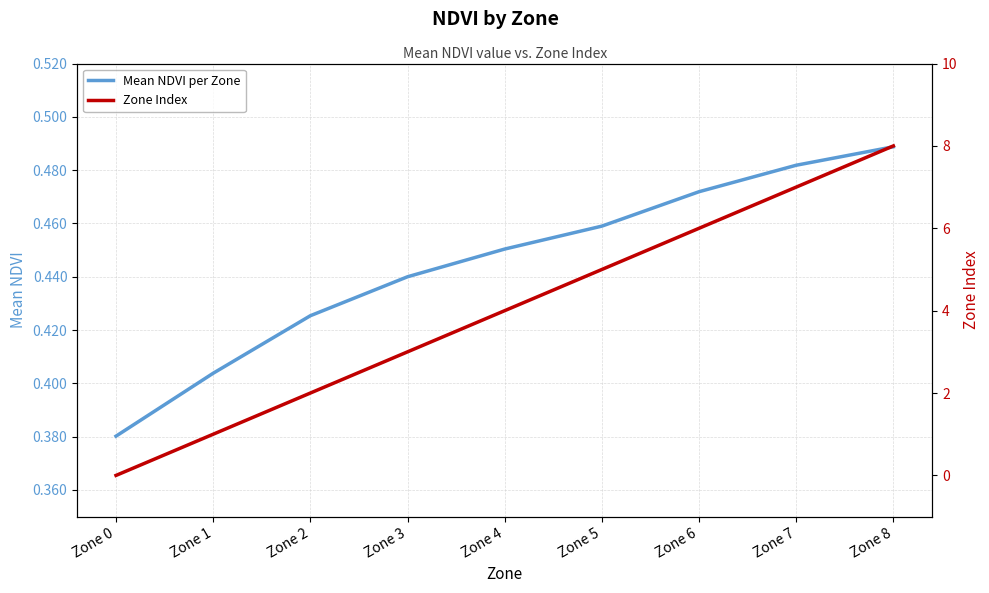

How many lines are shown in the chart?

2